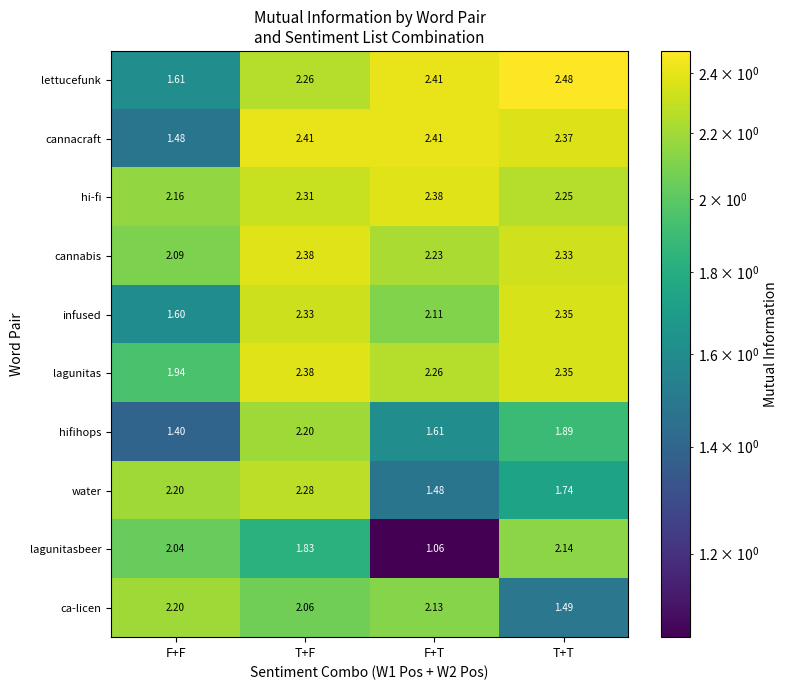

At which label does cannacraft first exceed 2?

T+F